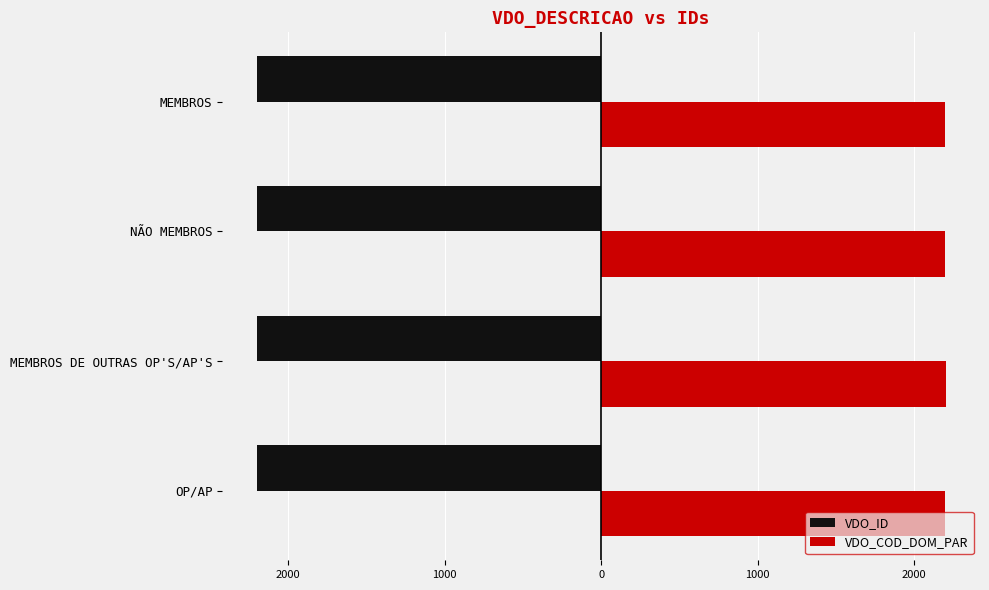

What are all the series names shown in the legend?

VDO_ID, VDO_COD_DOM_PAR